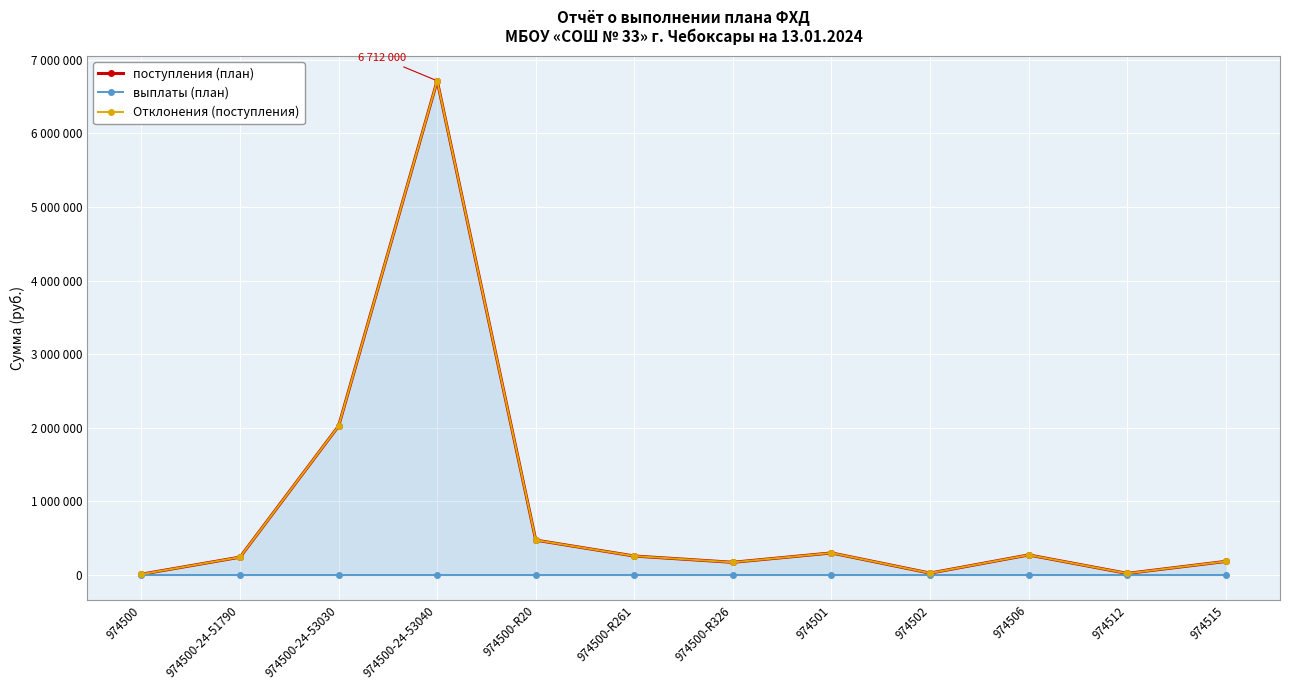

What is the label of the 2nd point from the right?

974512